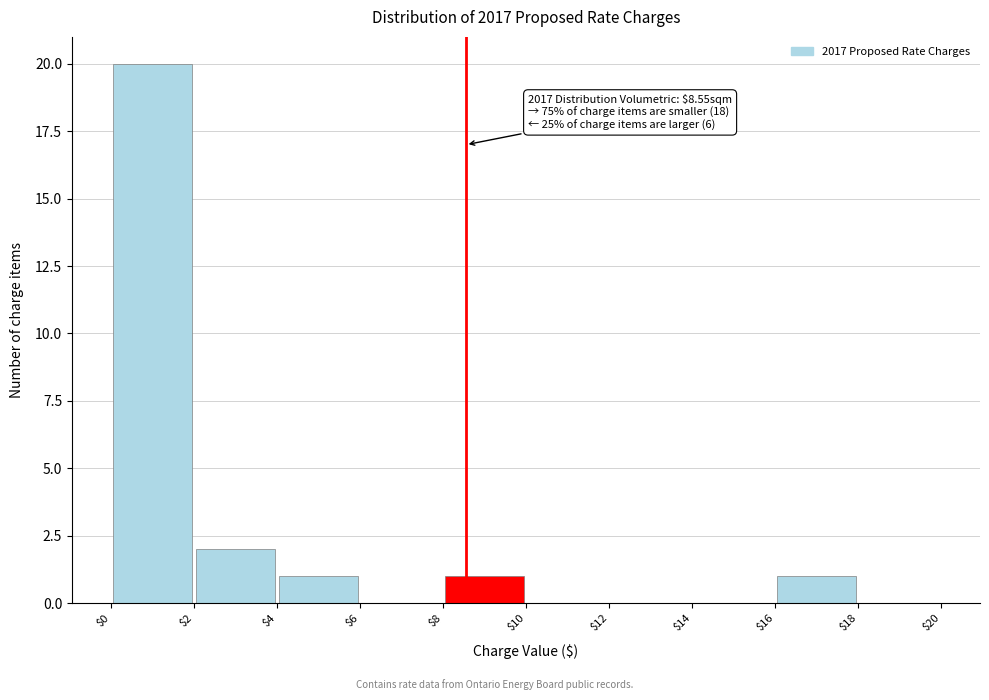

Over which range of the x-axis is the bar tallest?

$0 to $2